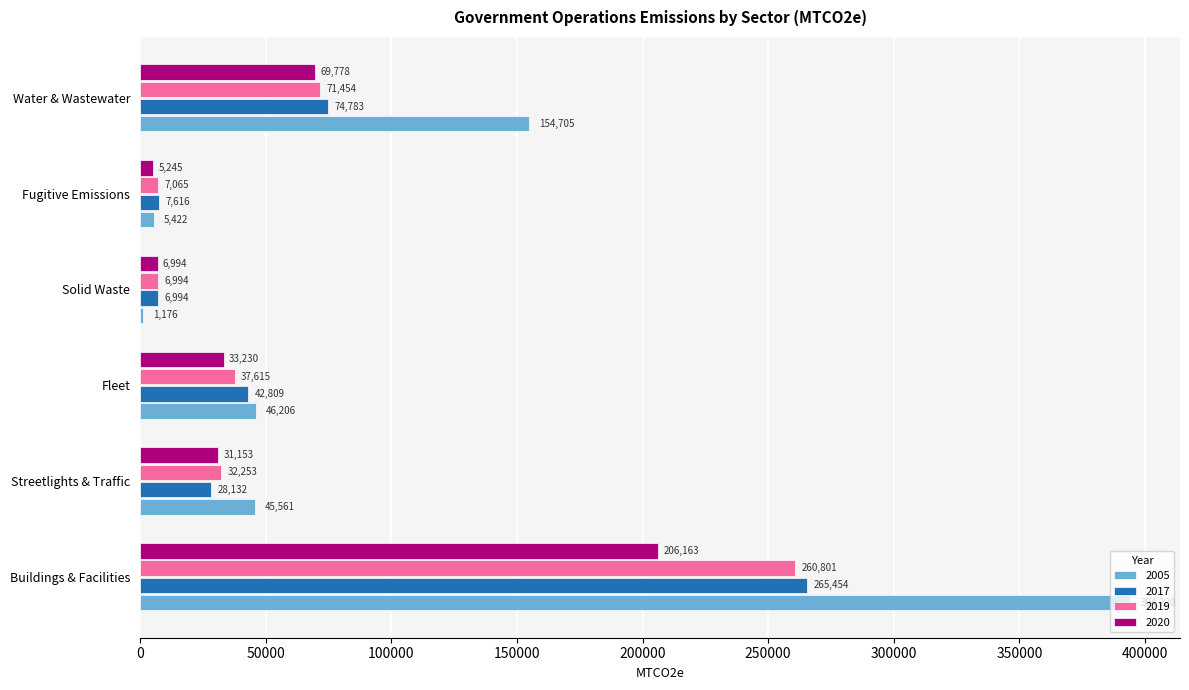

At which category does the chart reach its peak across all series?

Buildings & Facilities